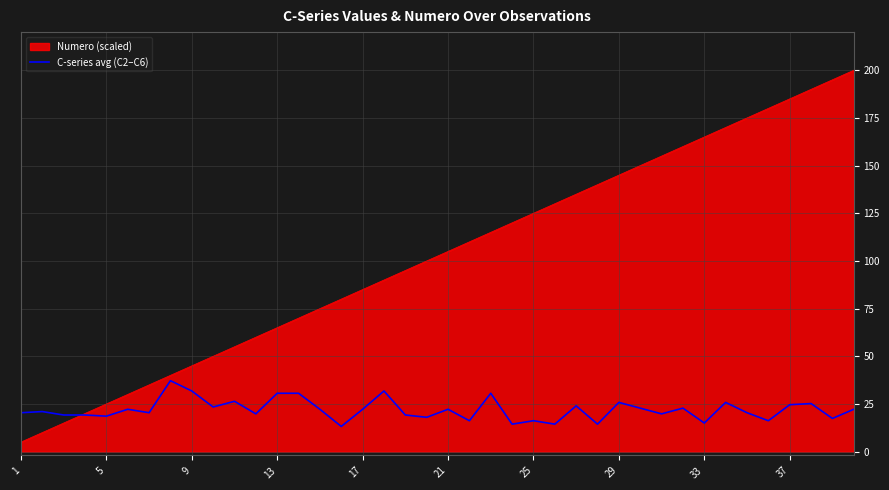

Does the chart display data point markers on the line(s)?

No